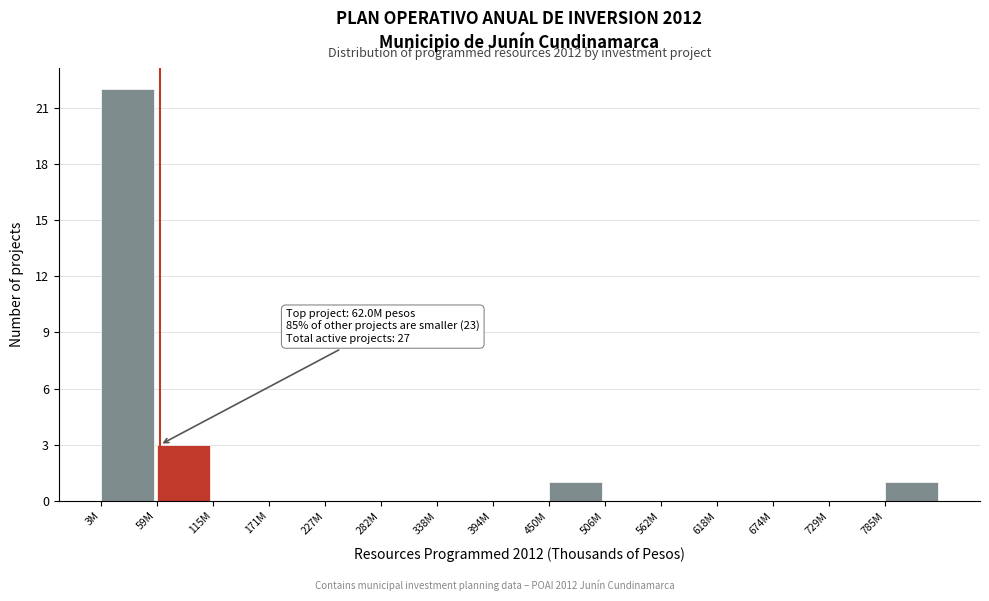

Reading left to right, transcribe all the data shown in this chart.

3M=22	59M=3	115M=0	171M=0	227M=0	282M=0	338M=0	394M=0	450M=1	506M=0	562M=0	618M=0	674M=0	729M=0	785M=1